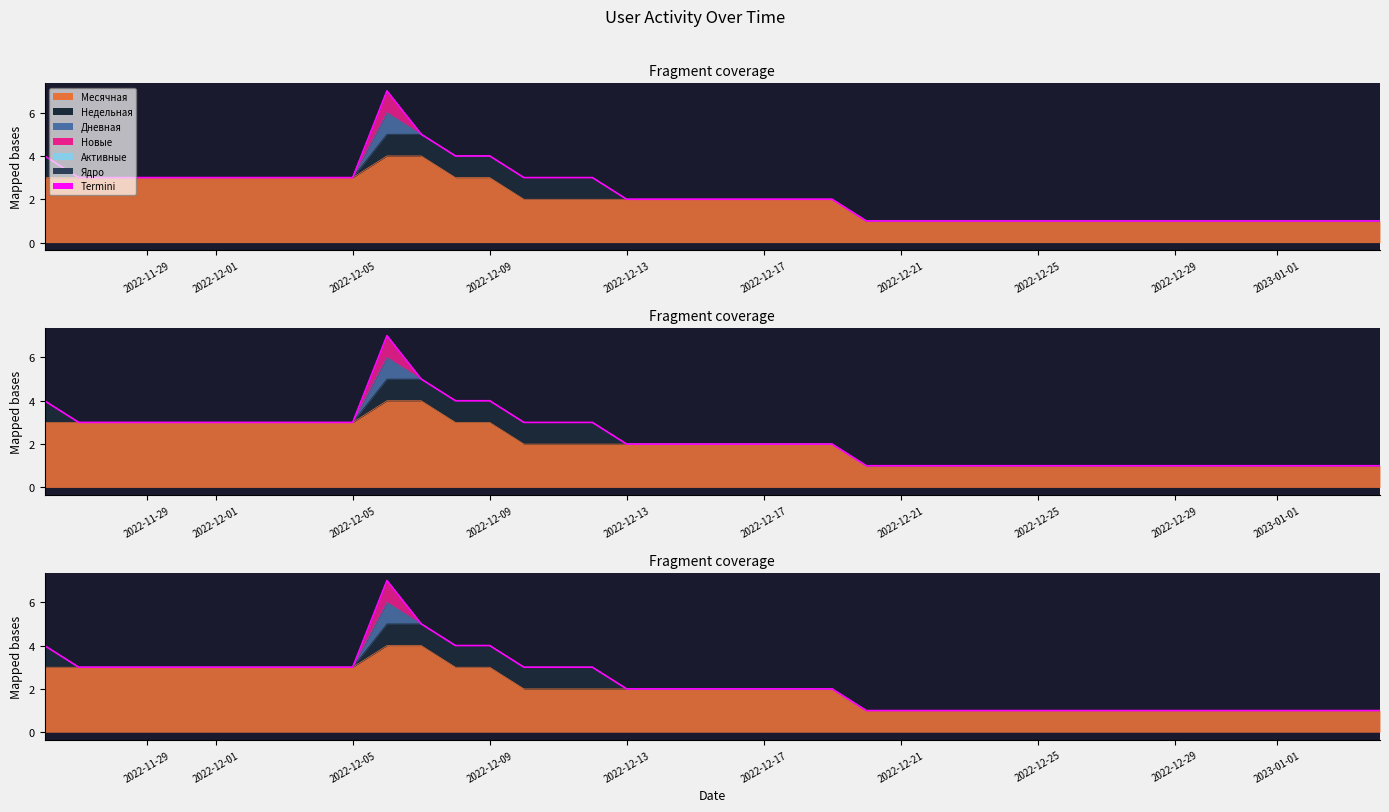

Does the chart display data point markers on the line(s)?

No